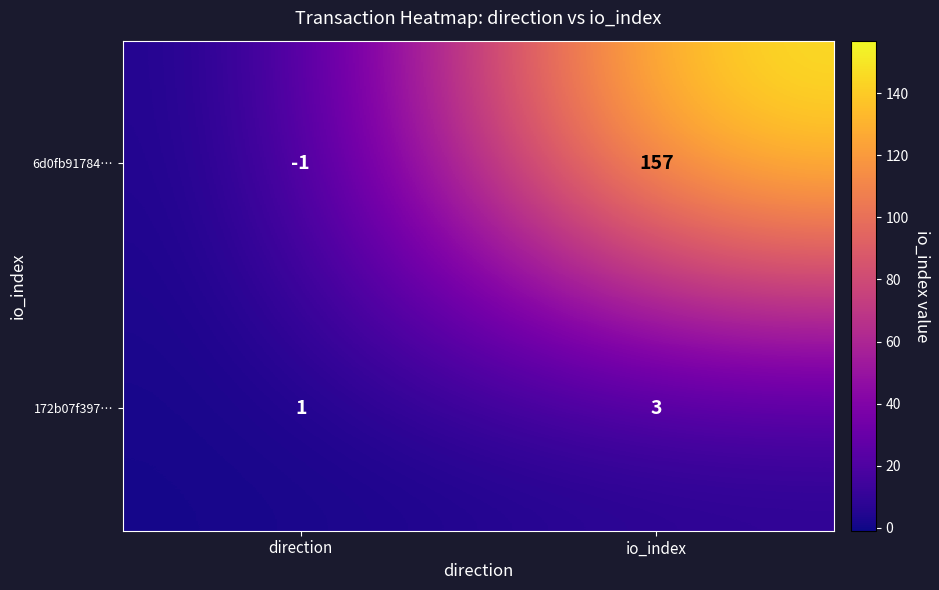

How many positive values does the 6d0fb91784… series have?

1